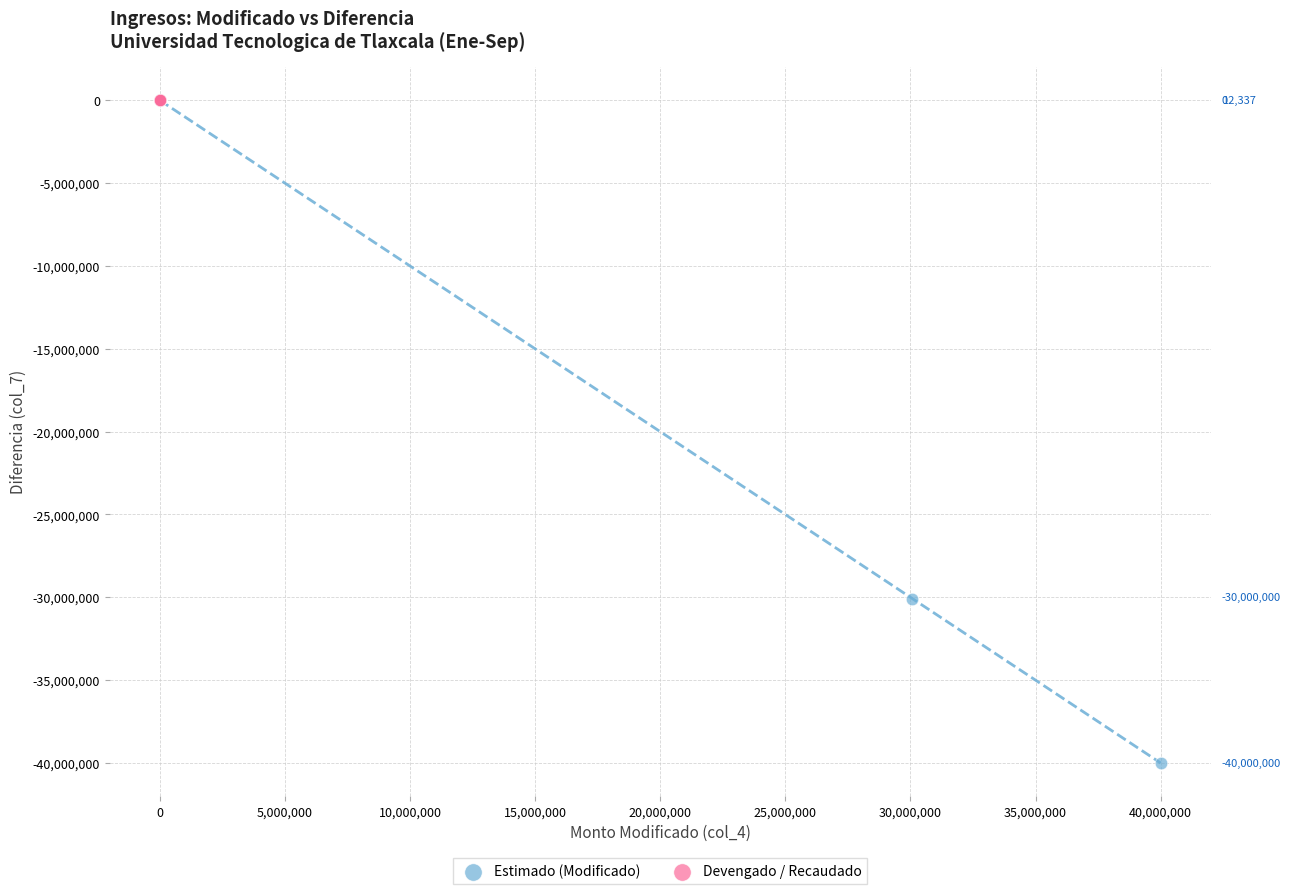

Which series has the widest spread of Y values?

Estimado (Modificado)